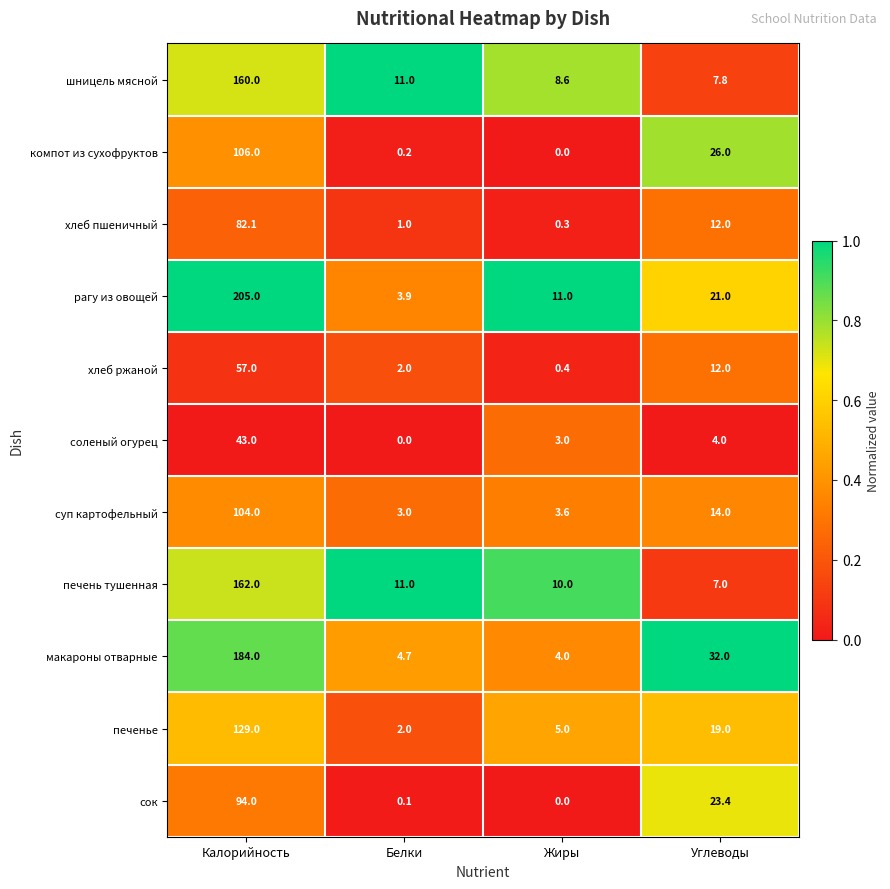

Rank the series at Калорийность from lowest to highest value.

соленый огурец, хлеб ржаной, хлеб пшеничный, сок, суп картофельный, компот из сухофруктов, печенье, шницель мясной, печень тушенная, макароны отварные, рагу из овощей